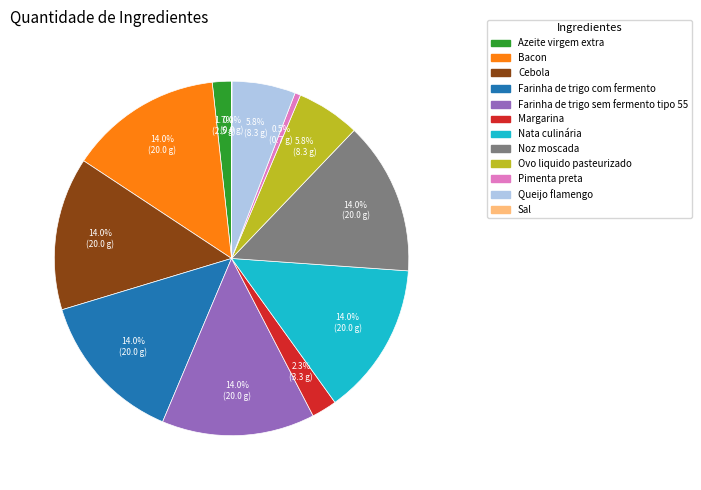

Is it true that Ovo liquido pasteurizado is 16% of the pie?

False